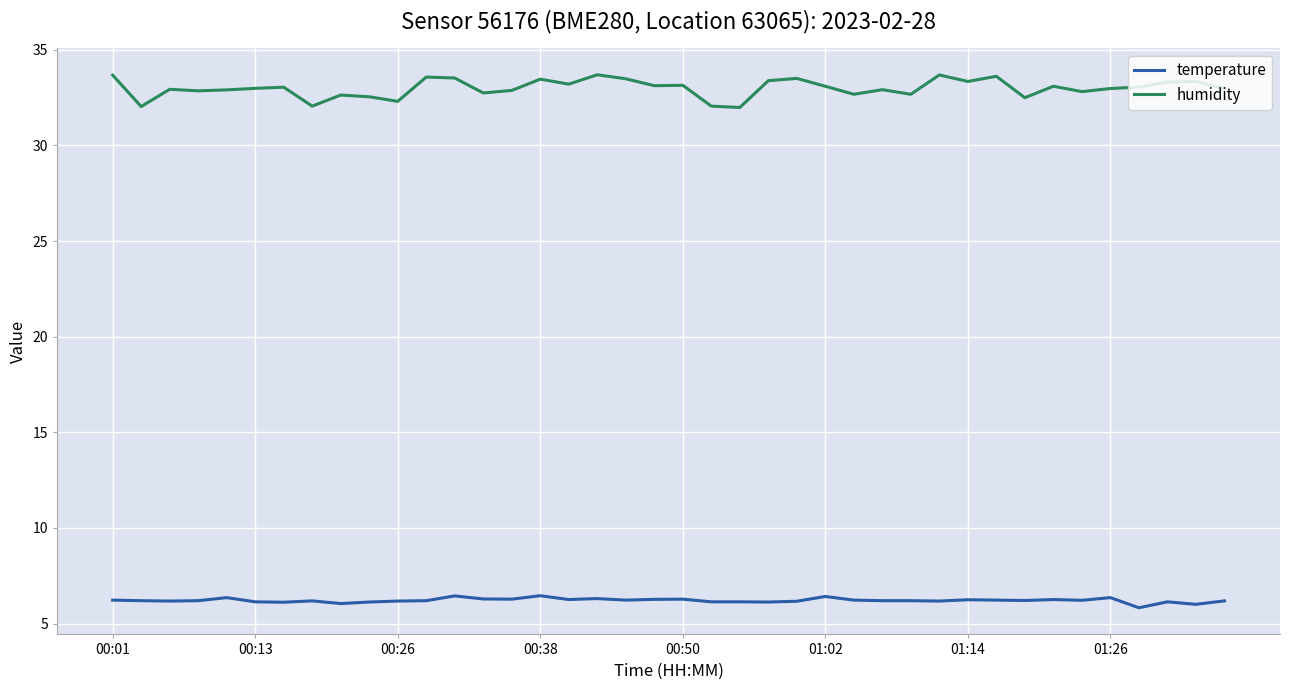

Which series has the largest total across all categories?

humidity